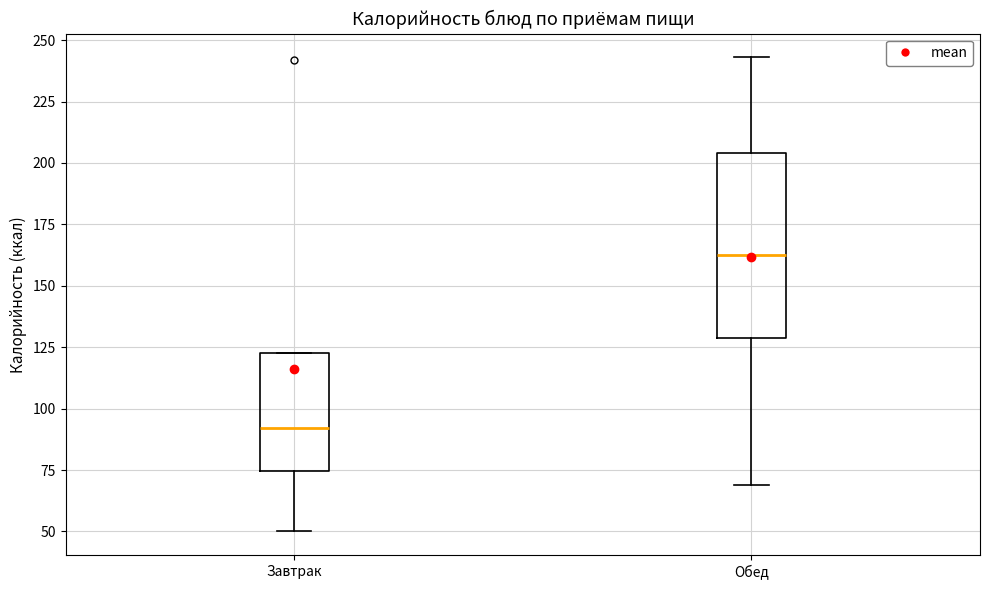

Reading left to right, transcribe this box plot: for each box, give where its median line is, the range the box spans, and where its two whiskers end, as read against the y-axis. The values are not printed on the chart, so give them approximately, as read against the axis.

Завтрак: median 90, box 75 to 125, whiskers 50 to 125
Обед: median 165, box 130 to 205, whiskers 70 to 245